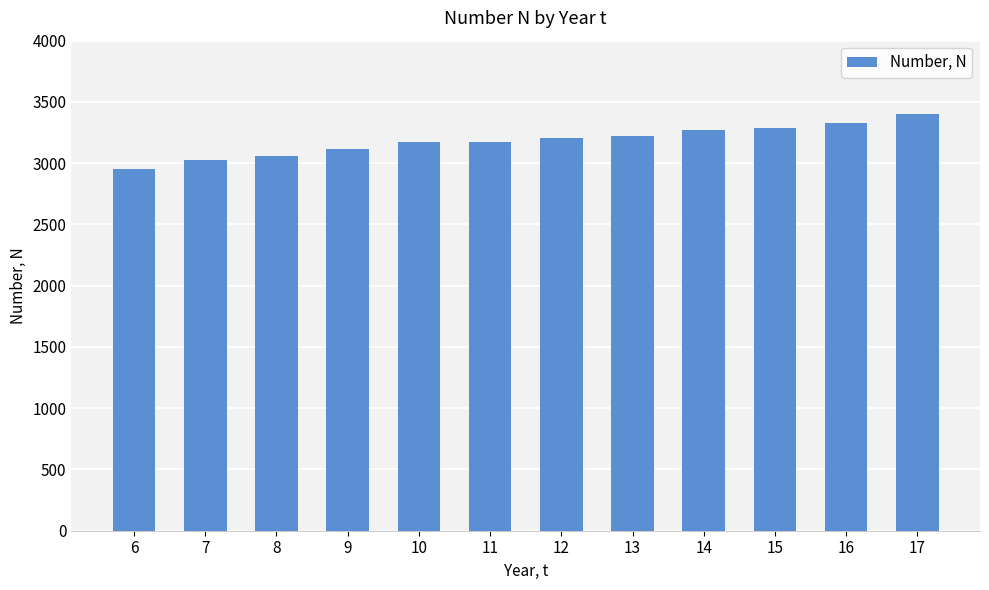

Between 17 and 10, which is larger?

17